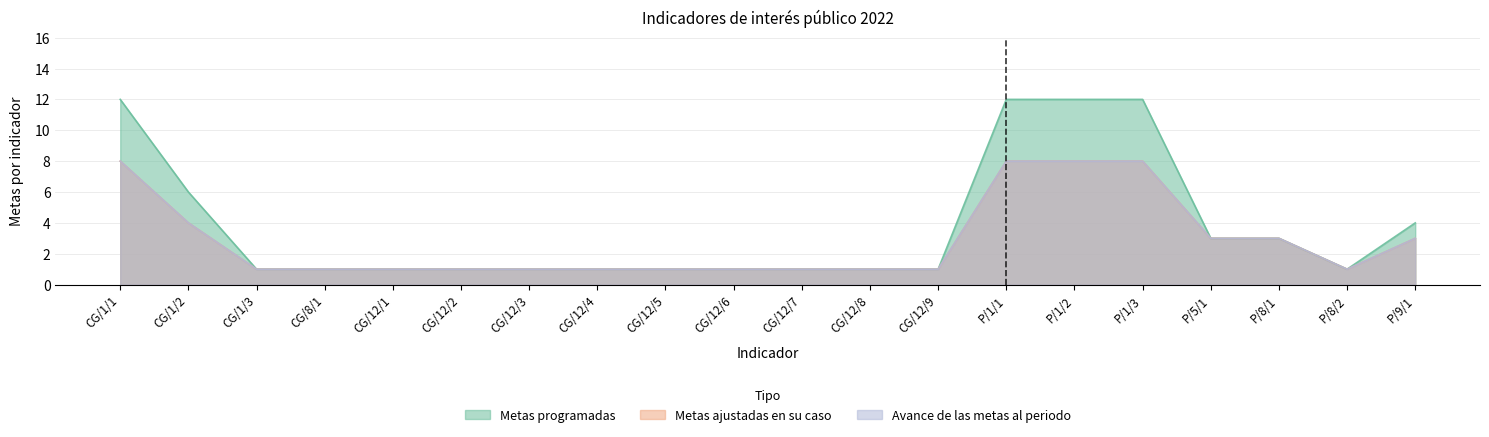

Which has a higher value, P/8/1 or CG/12/1?

P/8/1